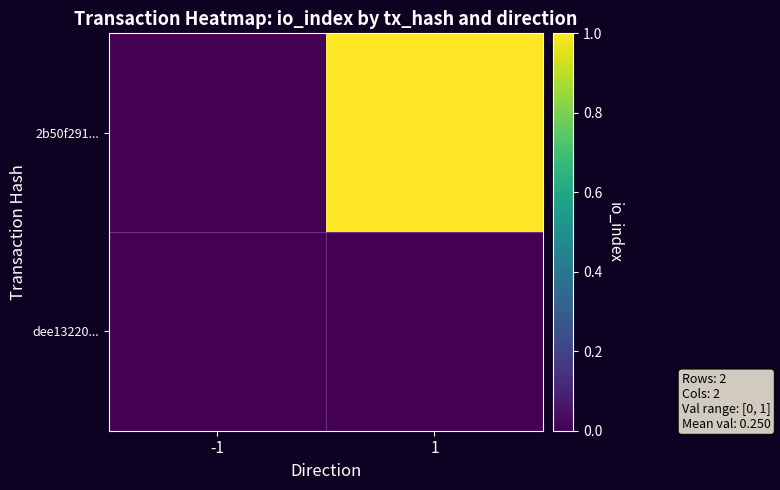

List the series in order of their peak value, highest first.

2b50f291..., dee13220...